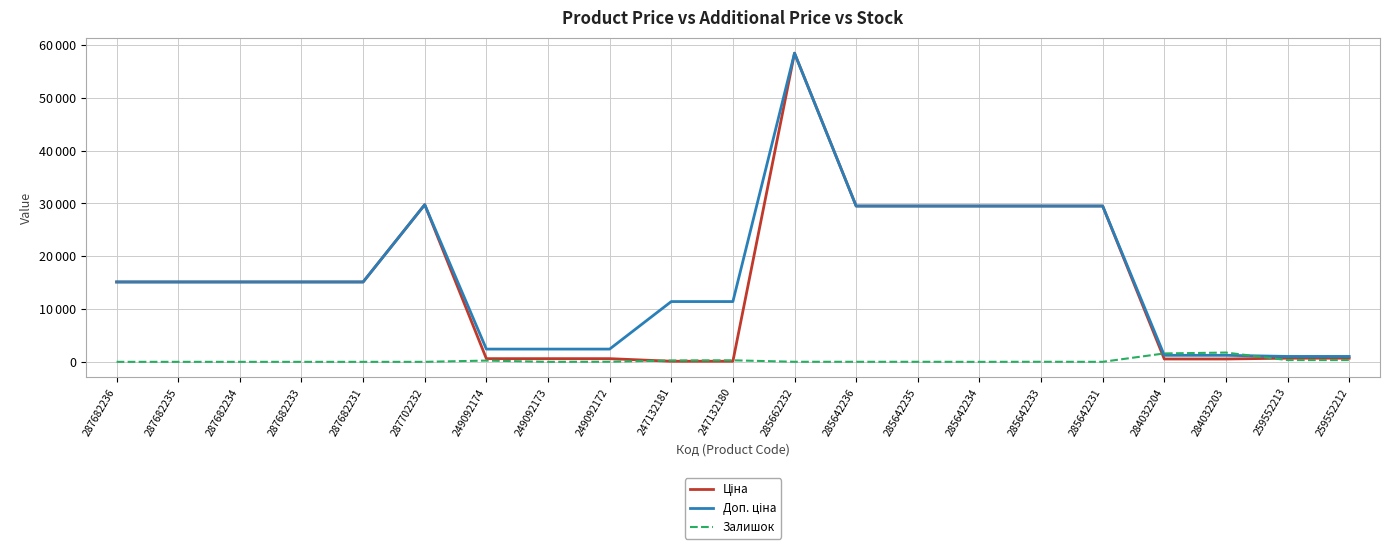

Which has a higher value, 287702232 or 287682233?

287702232